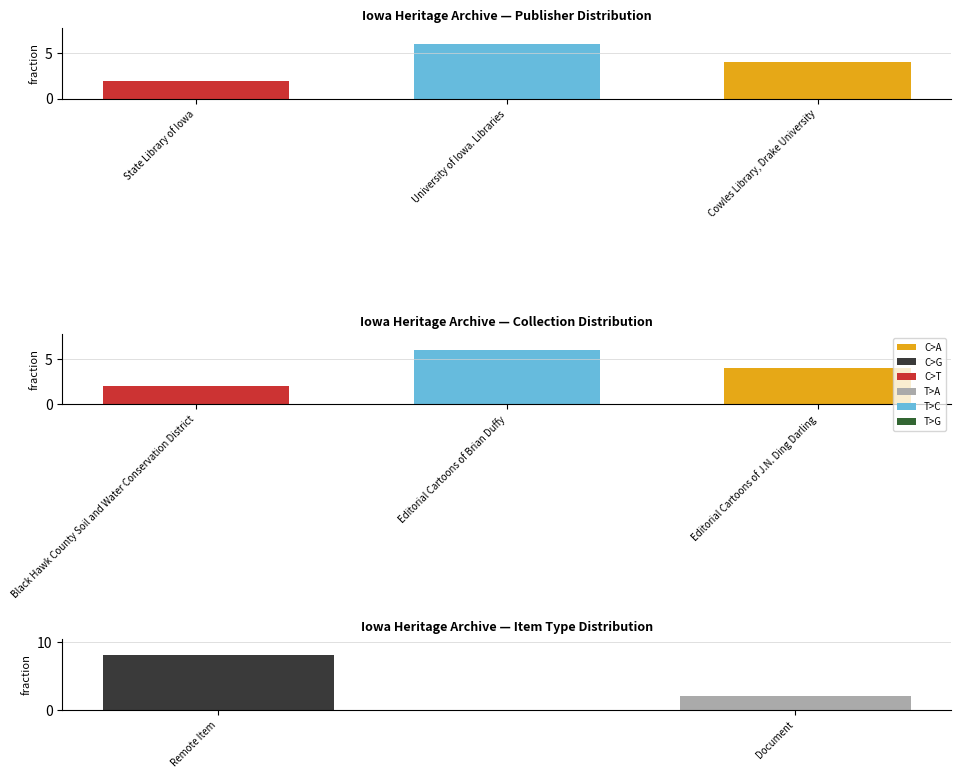

What is the ratio of the value at Cowles Library, Drake University to the value at State Library of Iowa?

2.0